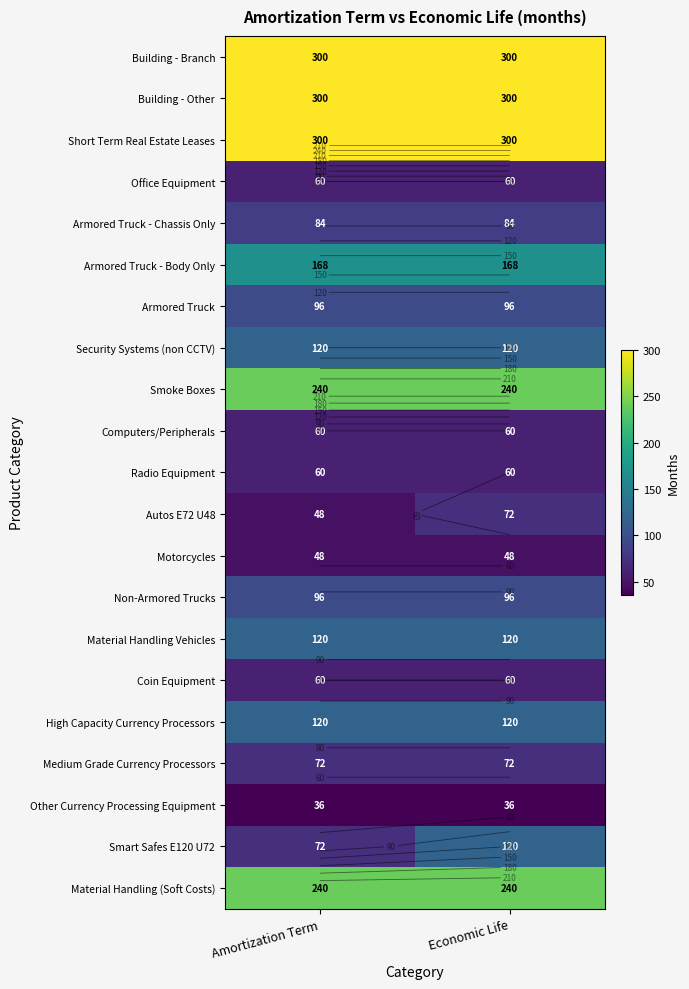

What is the total value across all series at Economic Life?

2772